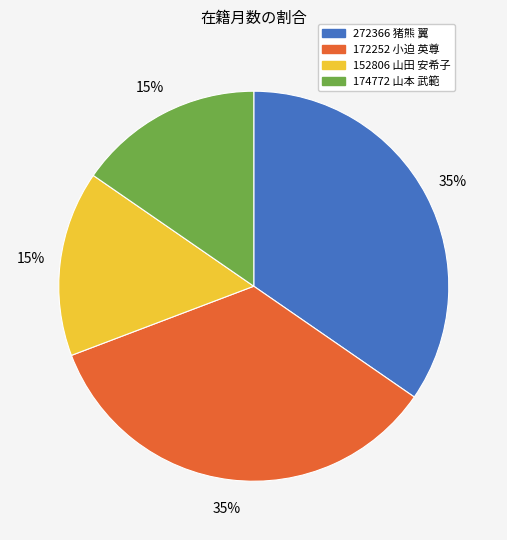

Do 272366 猪熊 翼 and 172252 小迫 英尊 together represent more than half of the pie?

Yes